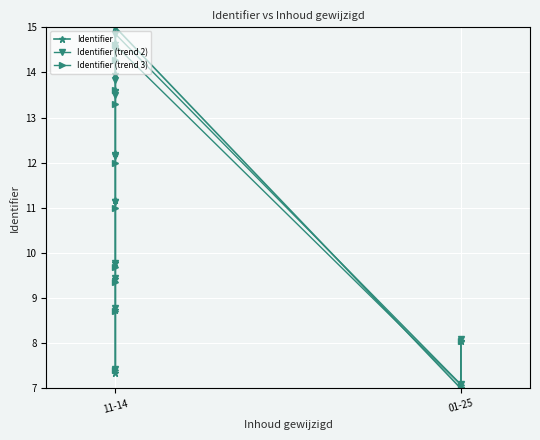

What is the difference between the maximum and minimum values in the Identifier series?

8.0